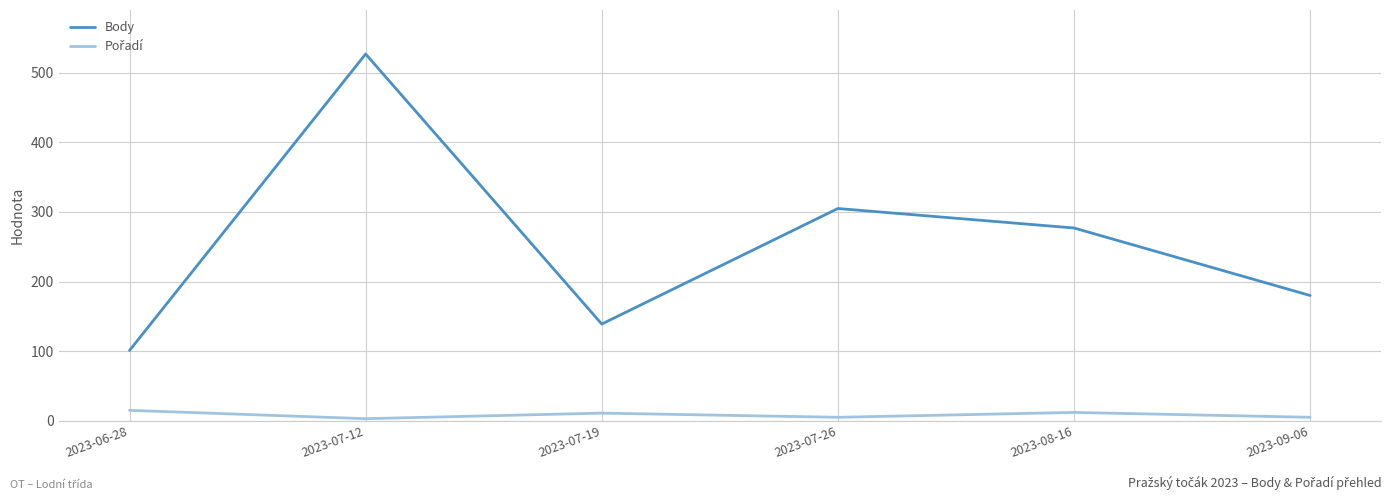

What is the spread (max minus min) of values at 2023-06-28?

86